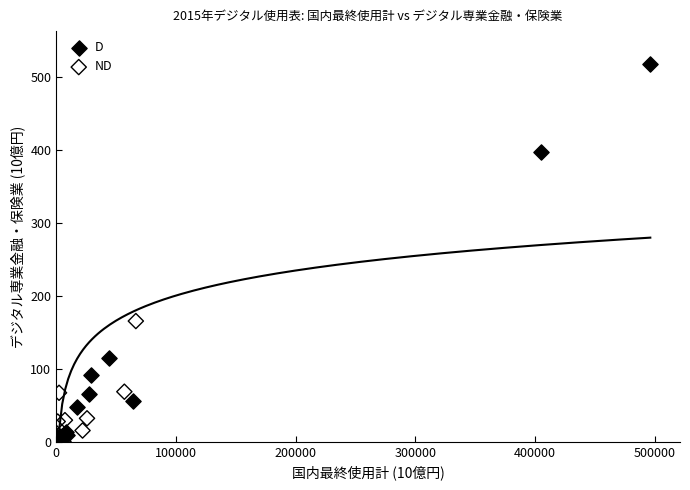

Which series has the largest Y range (max minus min)?

D